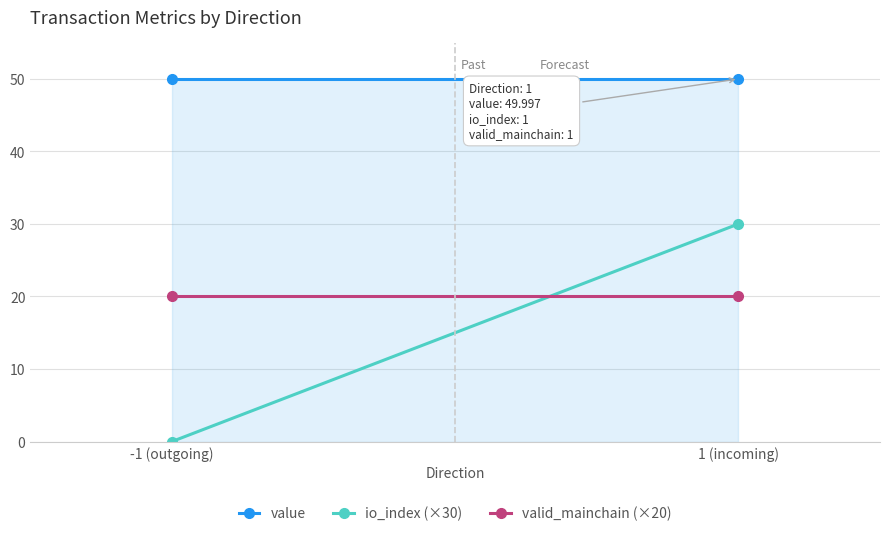

At how many categories does at least one series exceed 5?

2